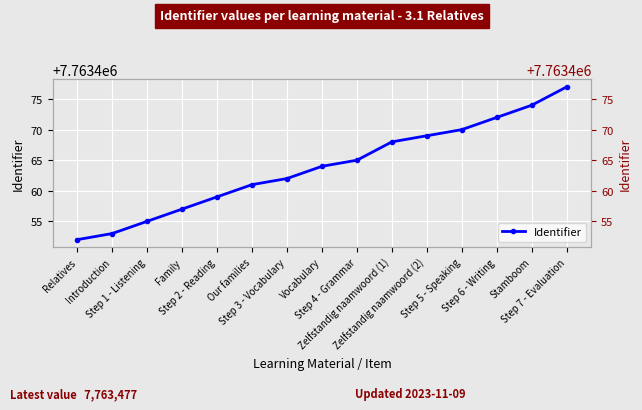

Count the number of values greater than 7763464.

7